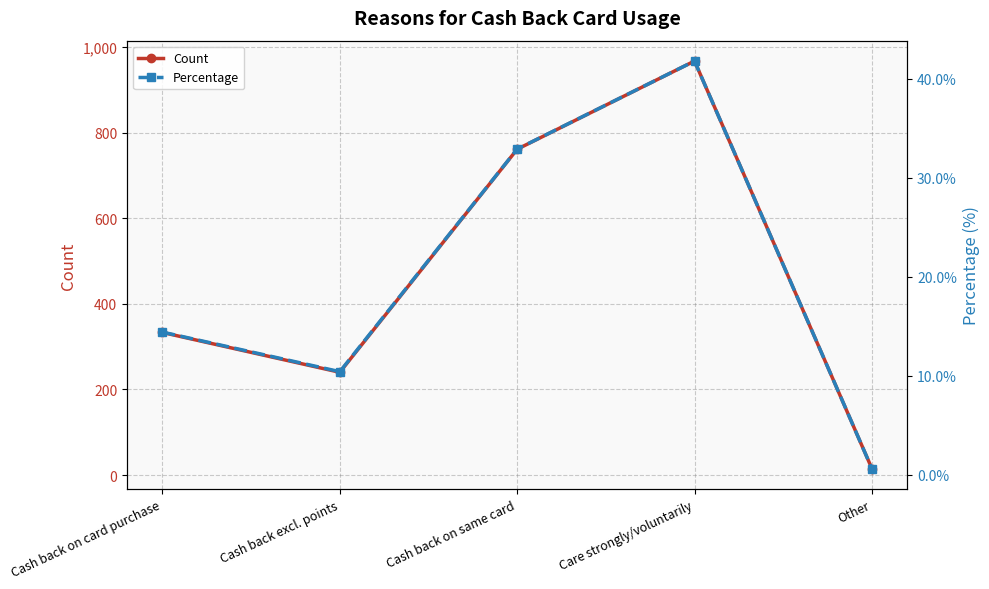

What is the value of the Percentage point at the 4th from the left?

41.8